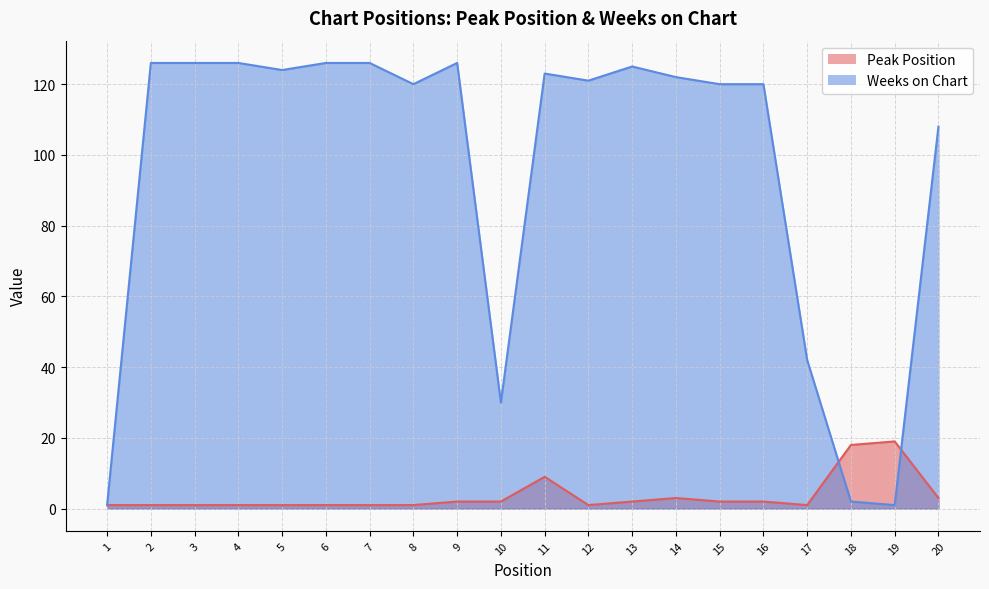

True or false: Peak Position and Weeks on Chart intersect in this chart.

True